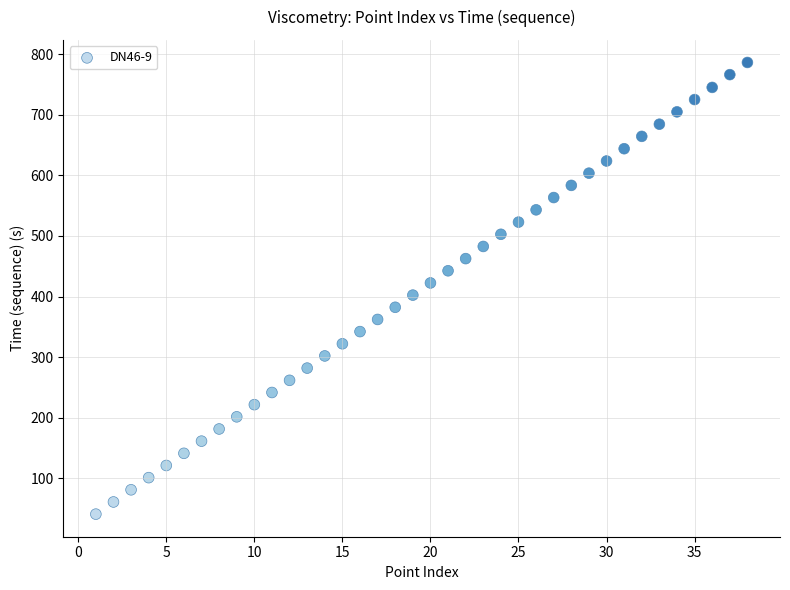

What is the range of Y values (max minus min)?

746.3